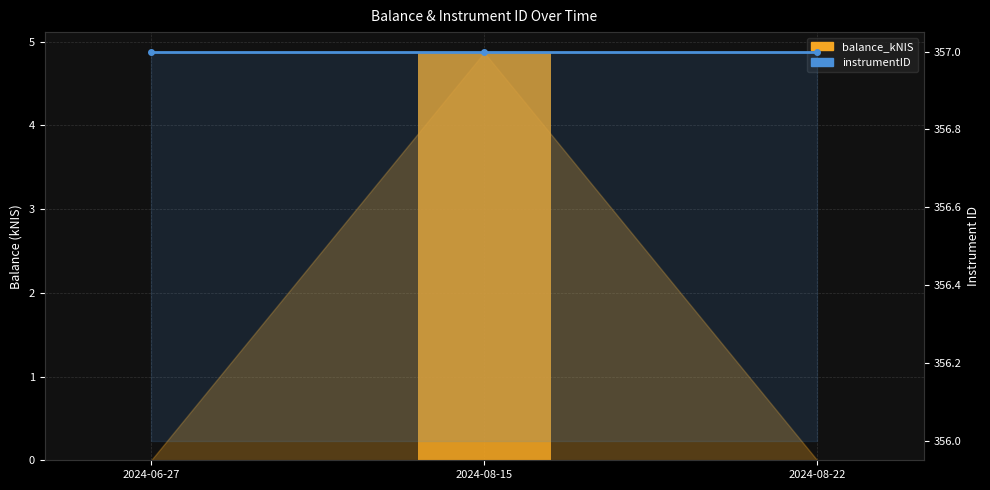

At how many categories does at least one series exceed 222?

3